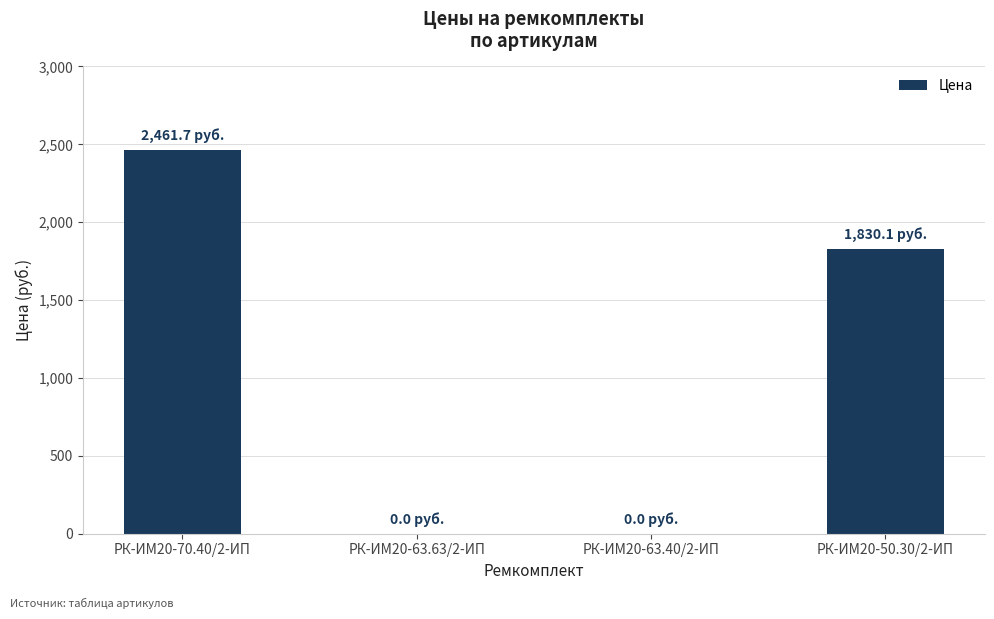

Is it true that the value at РК-ИМ20-63.63/2-ИП is 0.0?

True